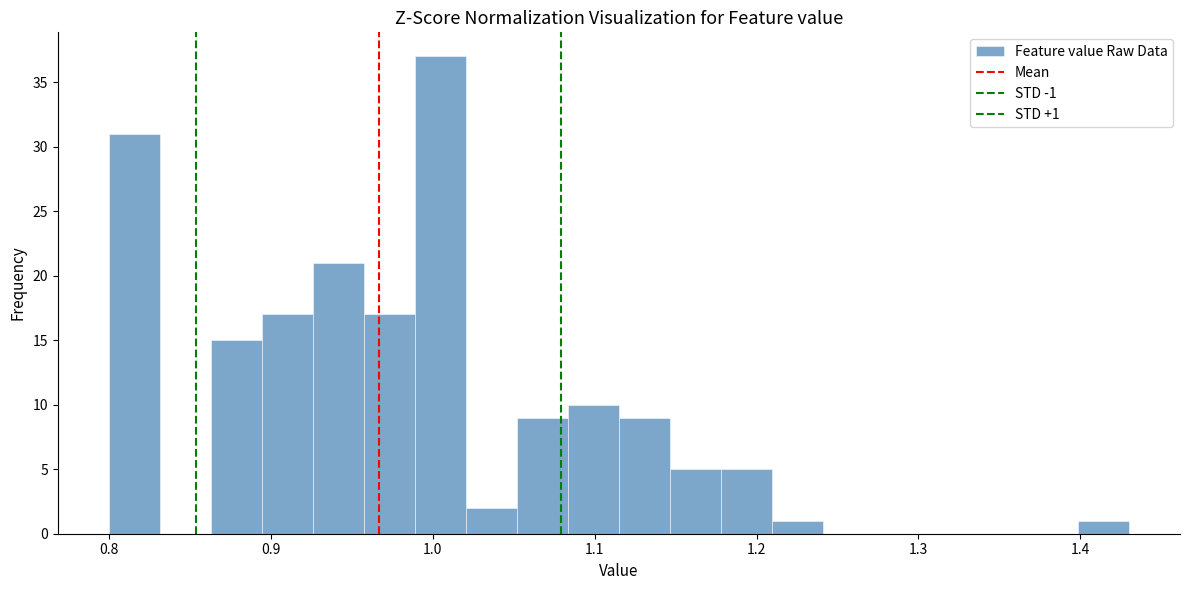

Read against the x-axis, roughly where is the centre of the tallest bar?

1.00